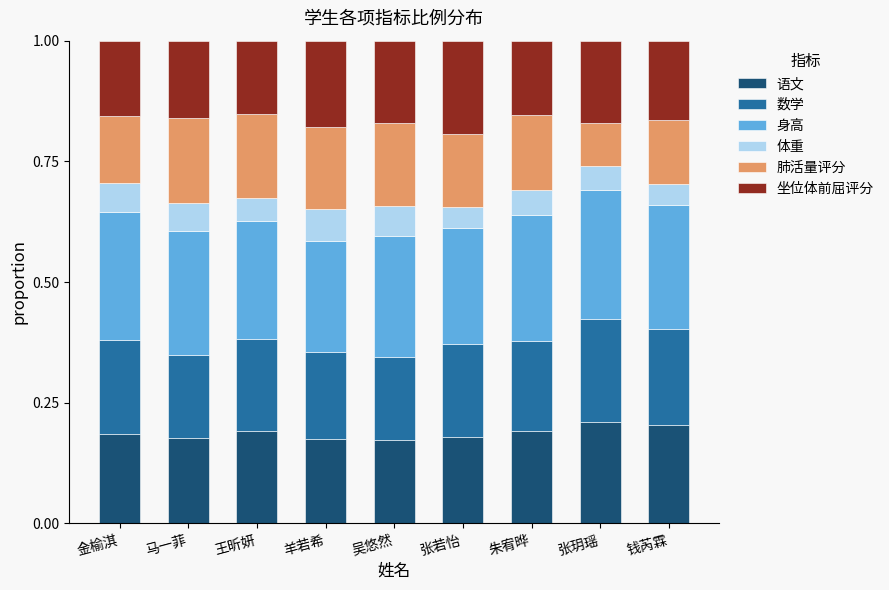

What is the total value across all series at 羊若希?

1.0